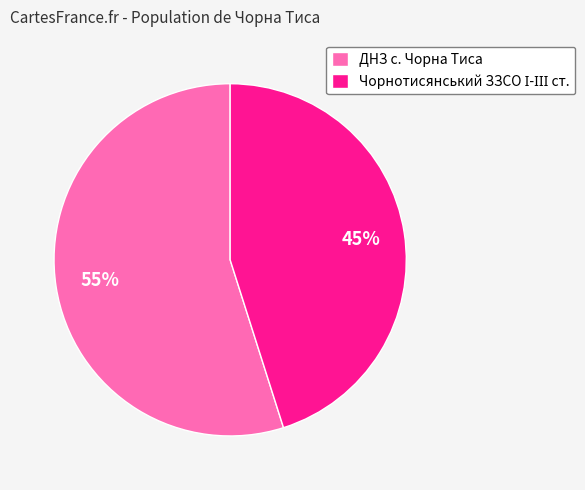

How many segments does this pie chart have?

2